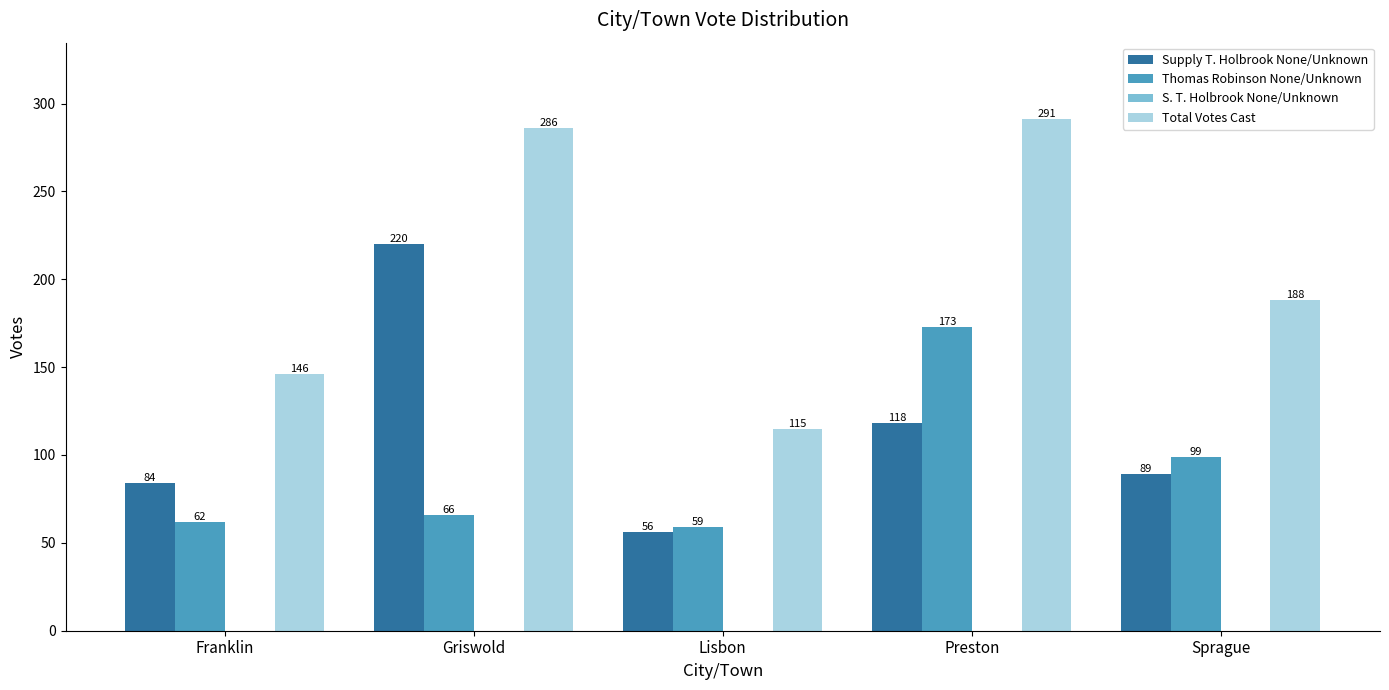

At which label does Total Votes Cast first exceed 188?

Griswold